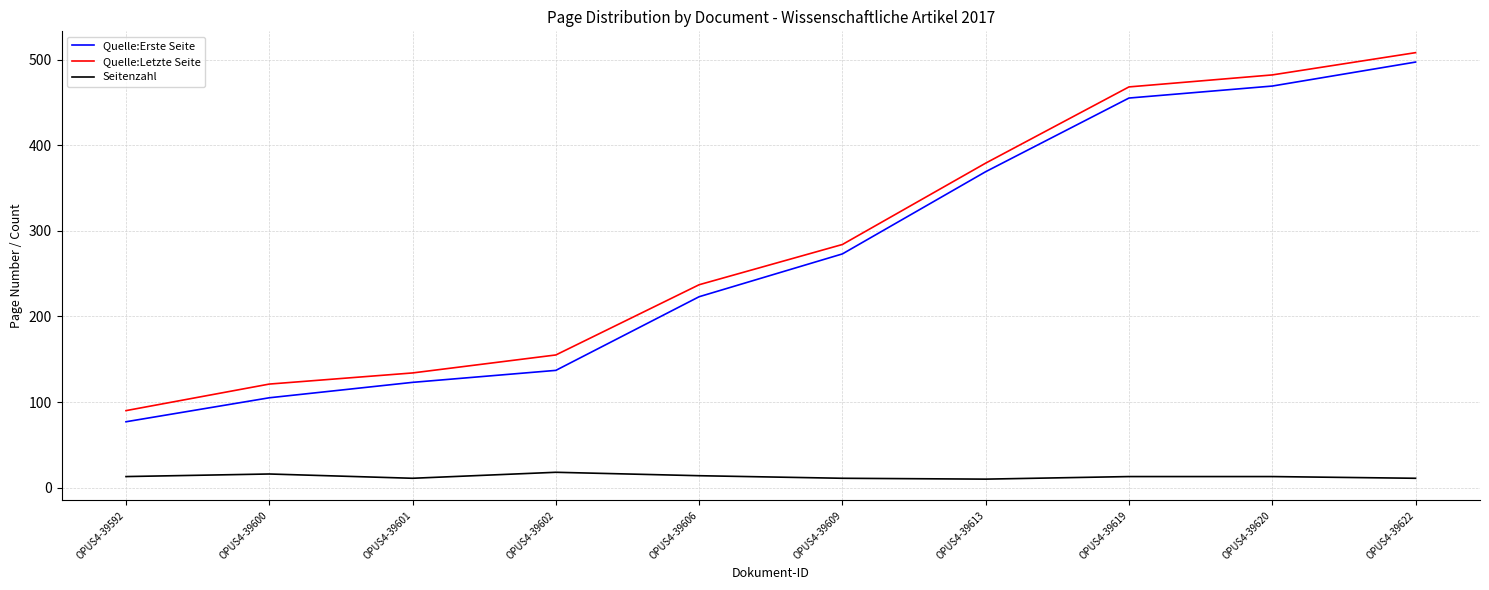

Where is Quelle:Letzte Seite nearest to the value 299?

OPUS4-39609